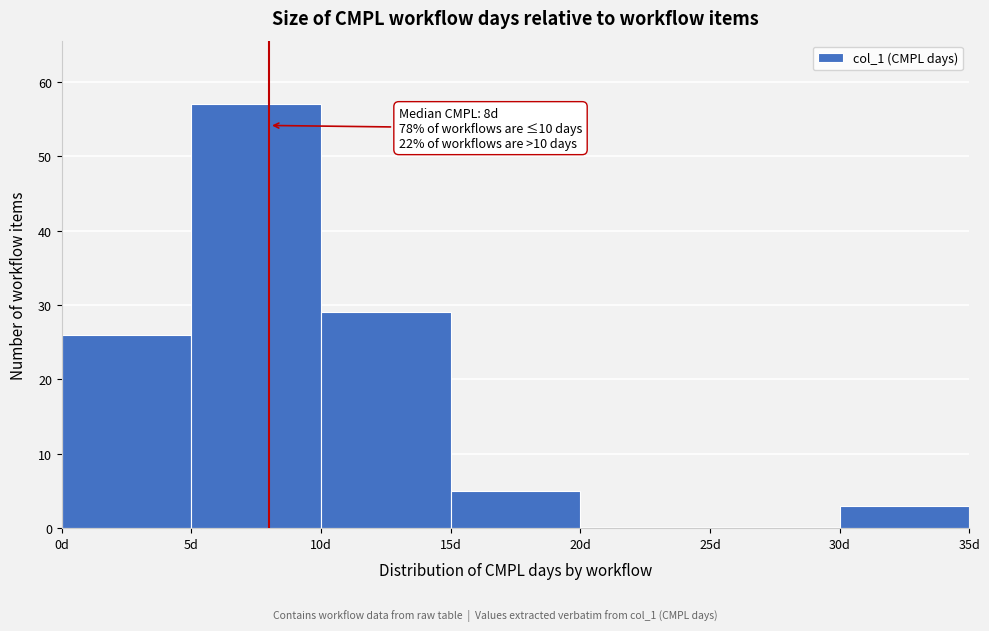

Which range on the x-axis has the tallest bar?

5 to 10